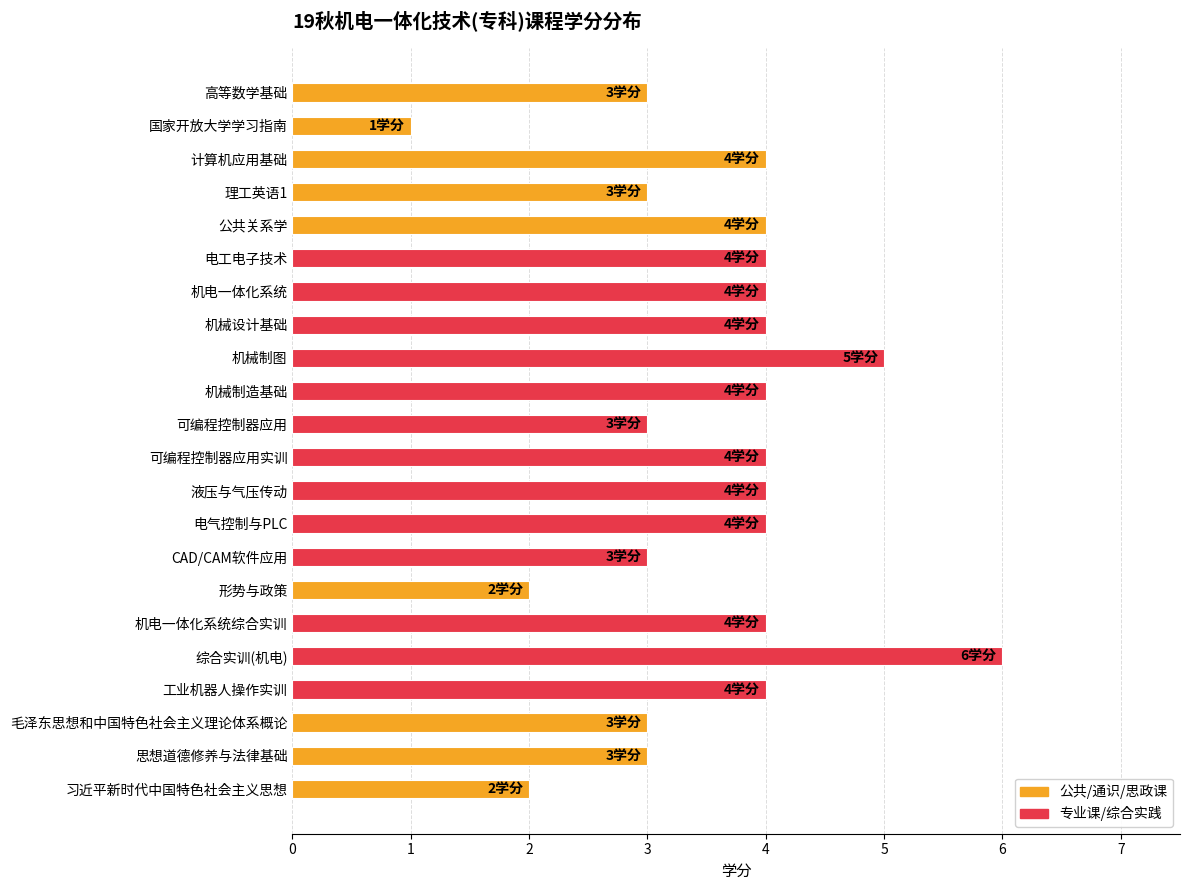

How many bars are there in total?

22